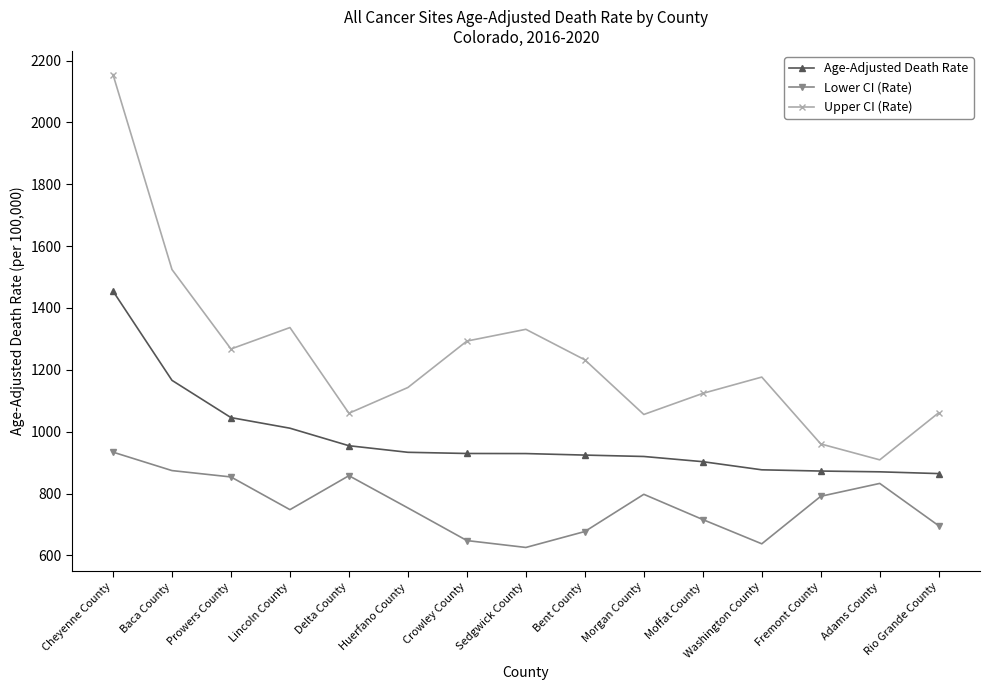

What is the approximate value of Age-Adjusted Death Rate at Fremont County?

872.9